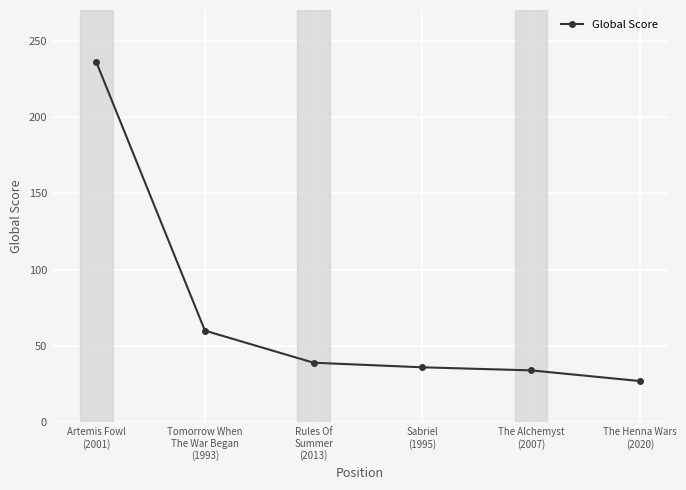

What is the label of the 1st point from the left?

Artemis Fowl
(2001)